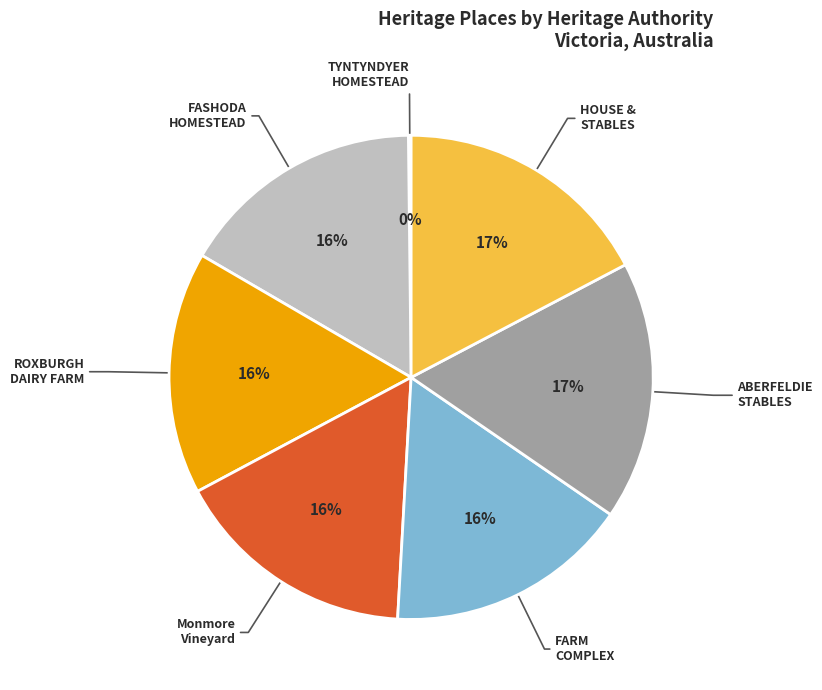

To the nearest percent, what is the difference between the largest and smallest slice percentages?

17%